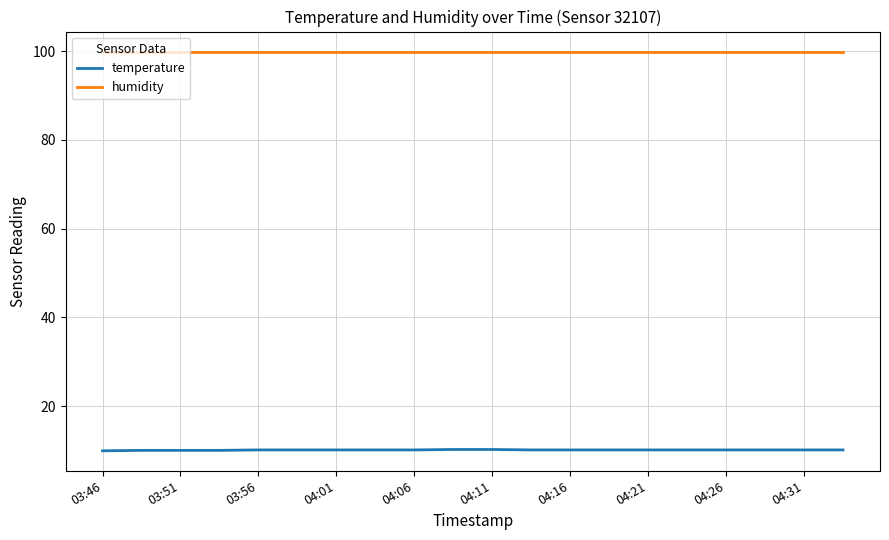

List the series in order of their peak value, highest first.

humidity, temperature